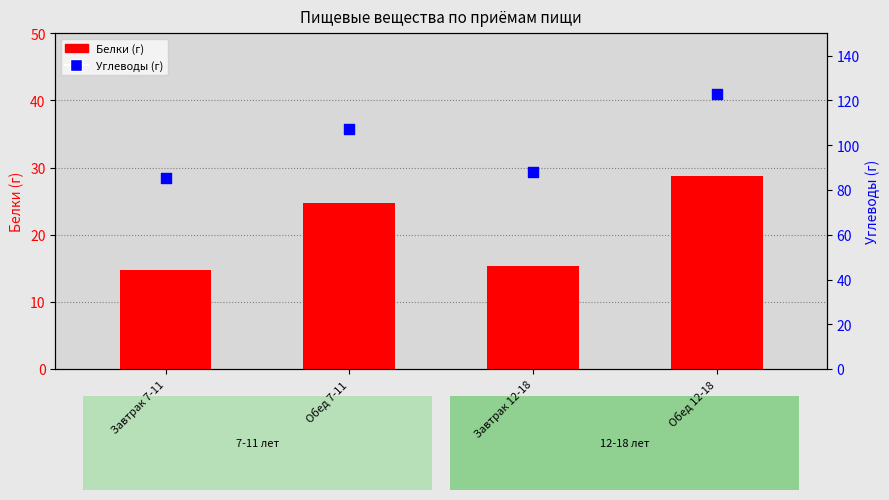

Is the value of Белки at Обед 12-18 greater than the value of Углеводы at Обед 7-11?

No